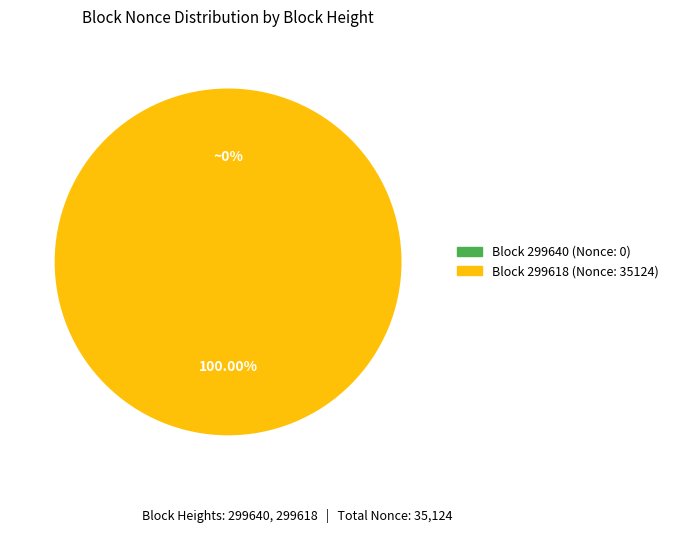

To the nearest percent, what is the difference between the 299618 and 299640 slice percentages?

100%